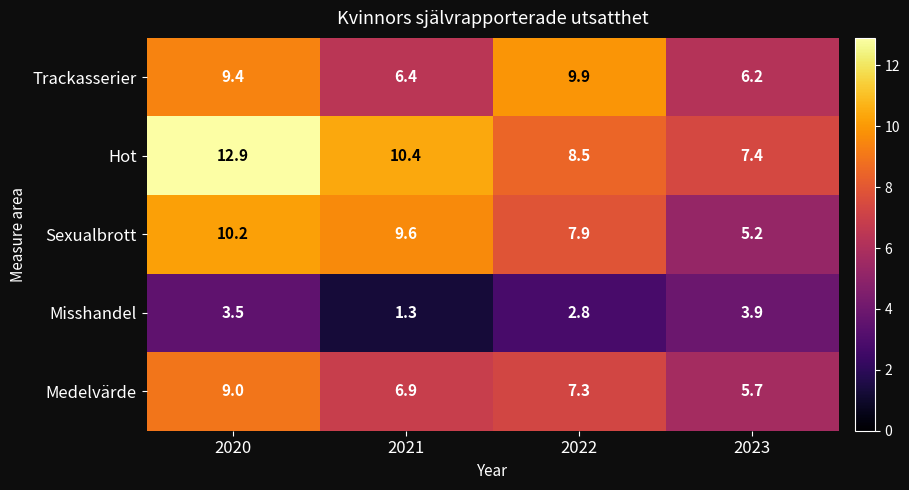

At which category does the chart reach its minimum across all series?

2021